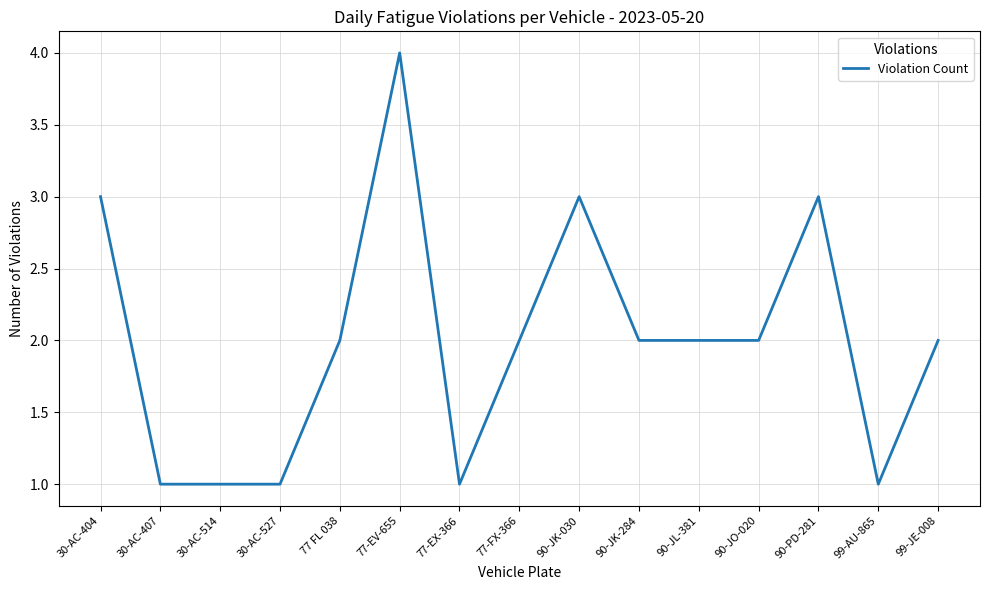

Which has a higher value, 77-EX-366 or 30-AC-404?

30-AC-404